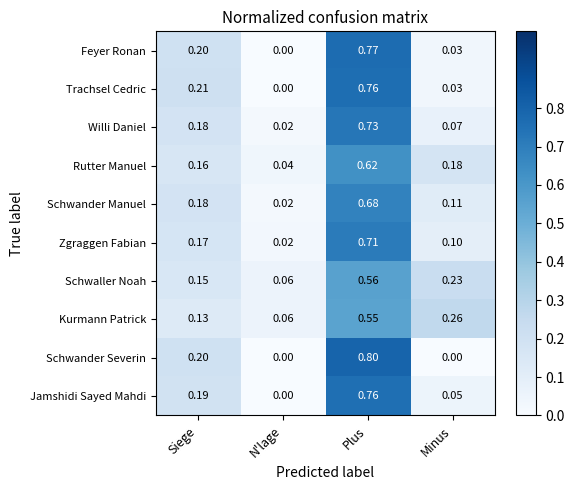

At which label is Schwaller Noah closest to 0?

N'lage